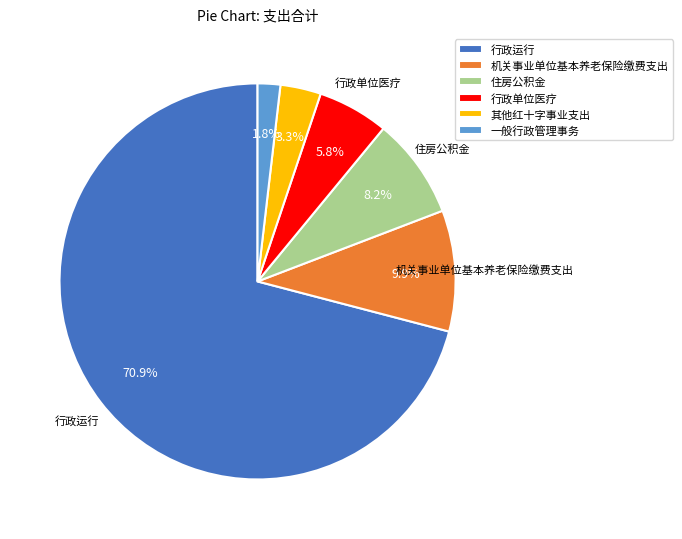

Count the number of slices in the pie.

6